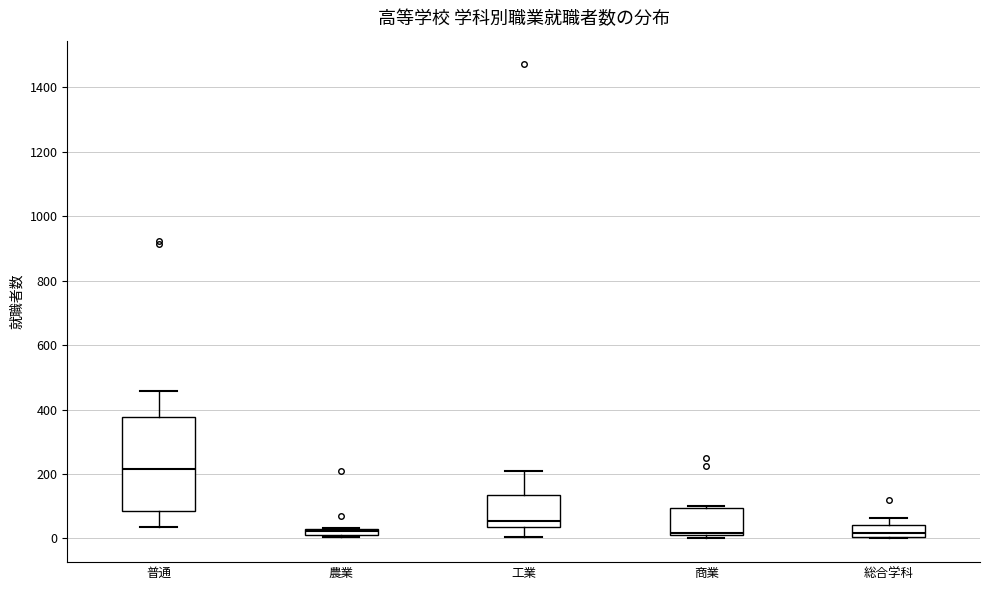

Which box is the tallest, from its lower edge to its upper edge?

普通